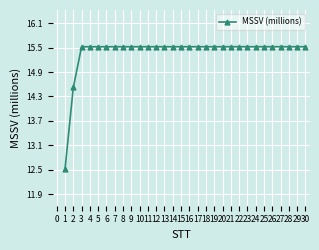

True or false: the data shows 5.6 at 5.

False